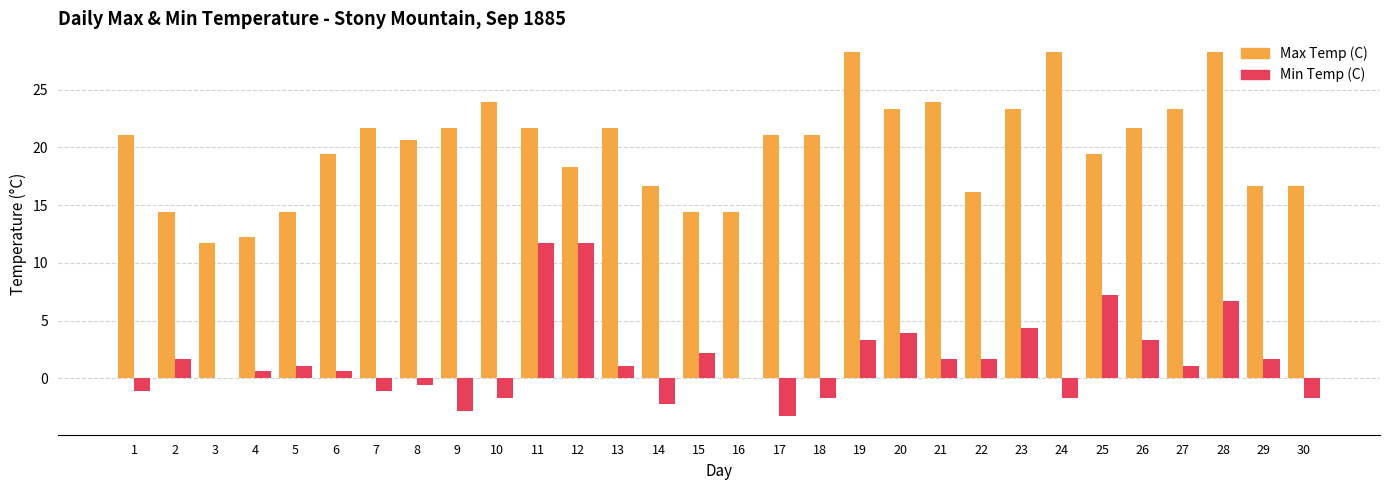

Is the value of Max Temp (C) at 22 greater than the value of Min Temp (C) at 21?

Yes